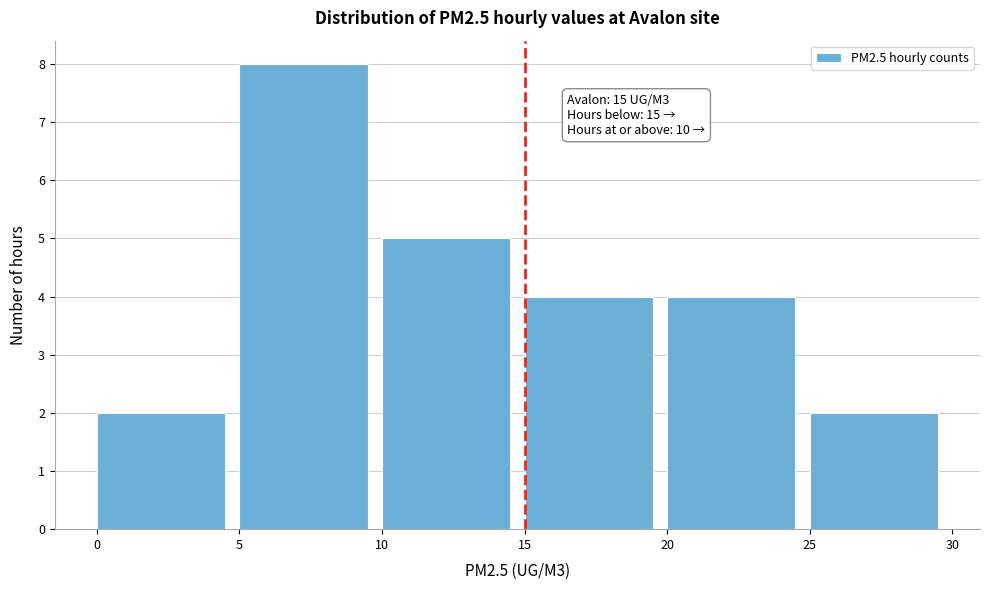

Over which range of the x-axis is the bar tallest?

5 to 10